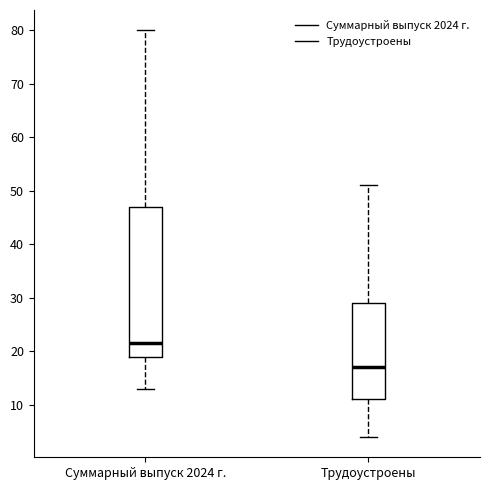

Which box is the tallest, from its lower edge to its upper edge?

Суммарный выпуск 2024 г.